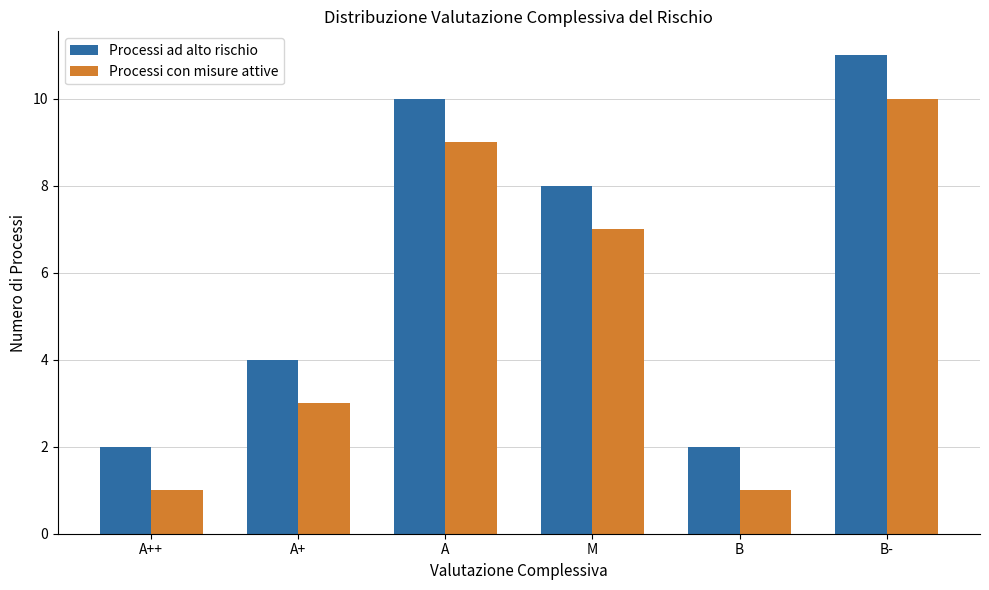

Which series has the largest total across all categories?

Processi ad alto rischio